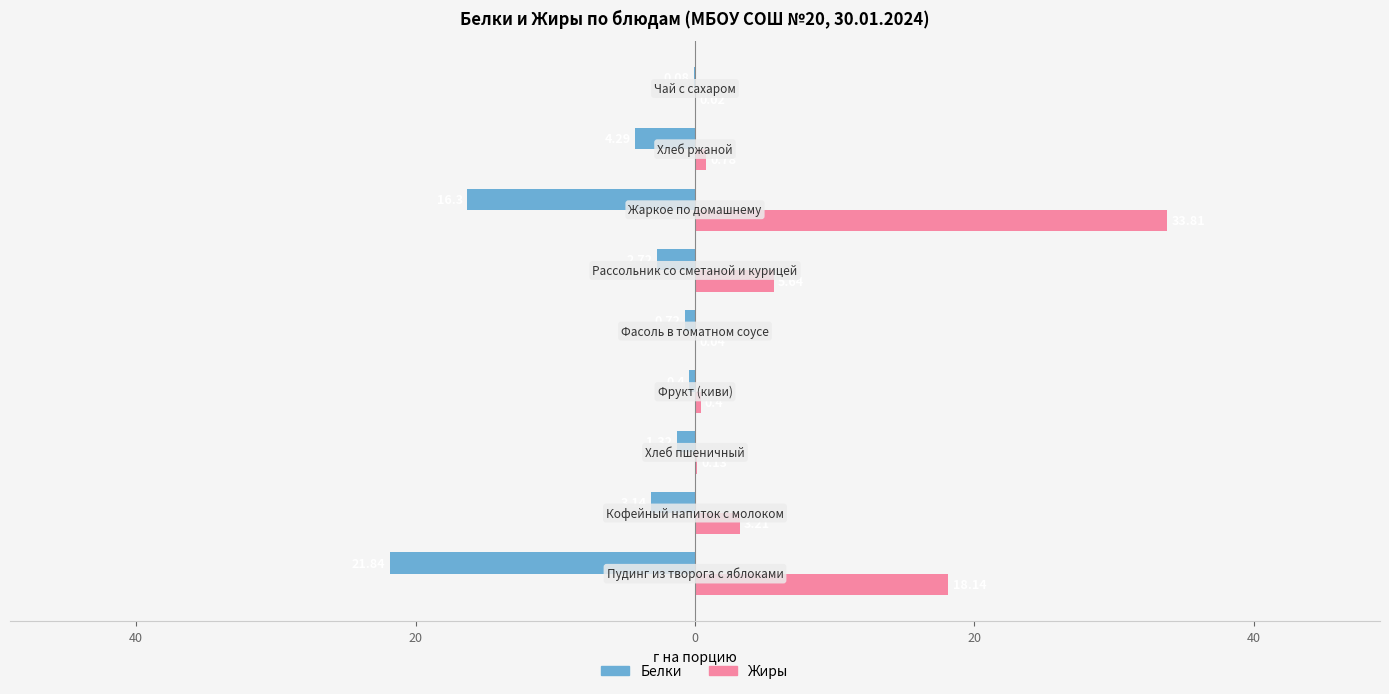

What is the smallest value displayed?

-21.8